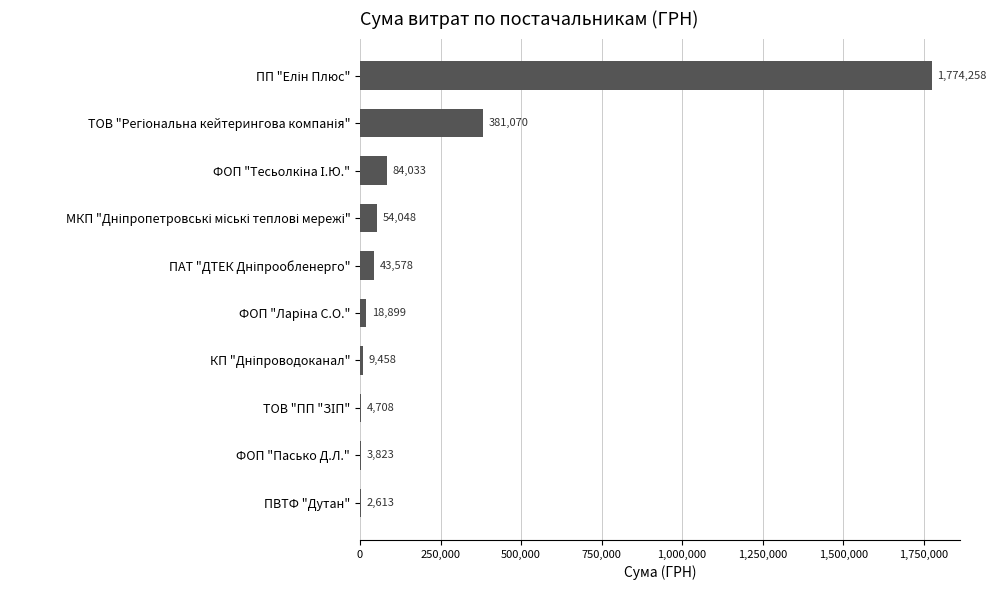

What is the sum of all values?

2376488.7